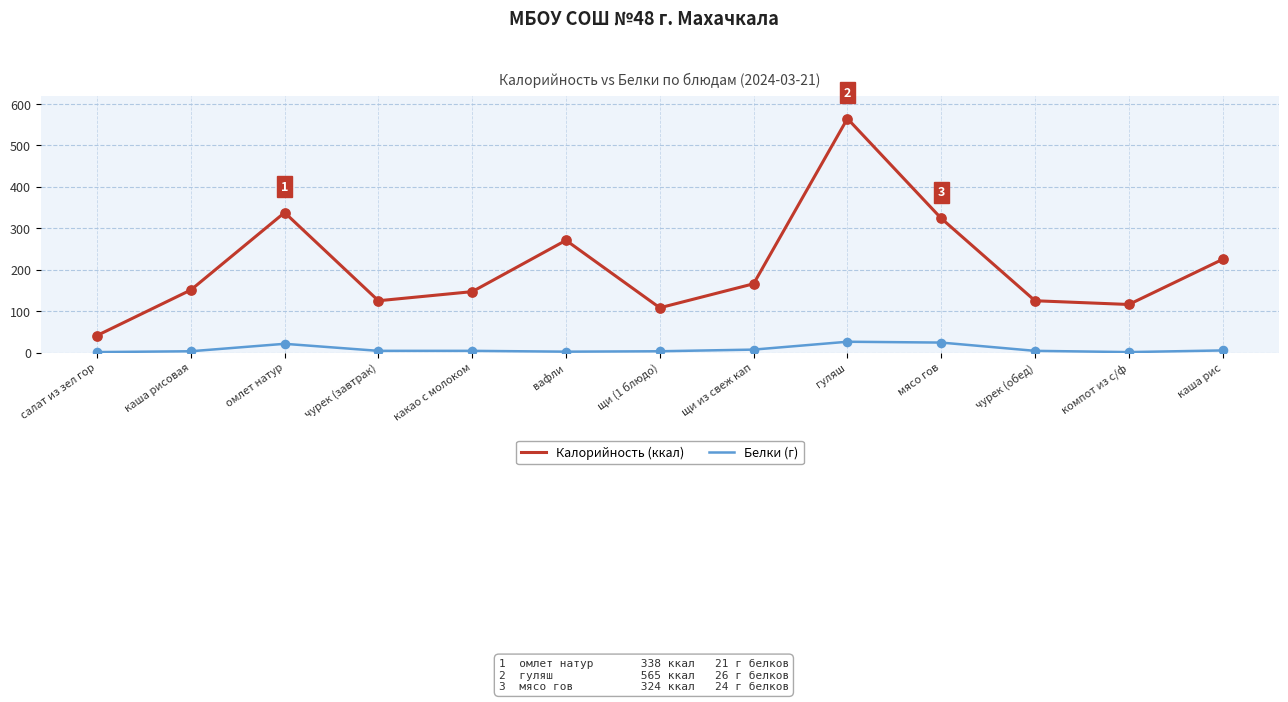

Which series has the largest range (max minus min)?

Калорийность (ккал)